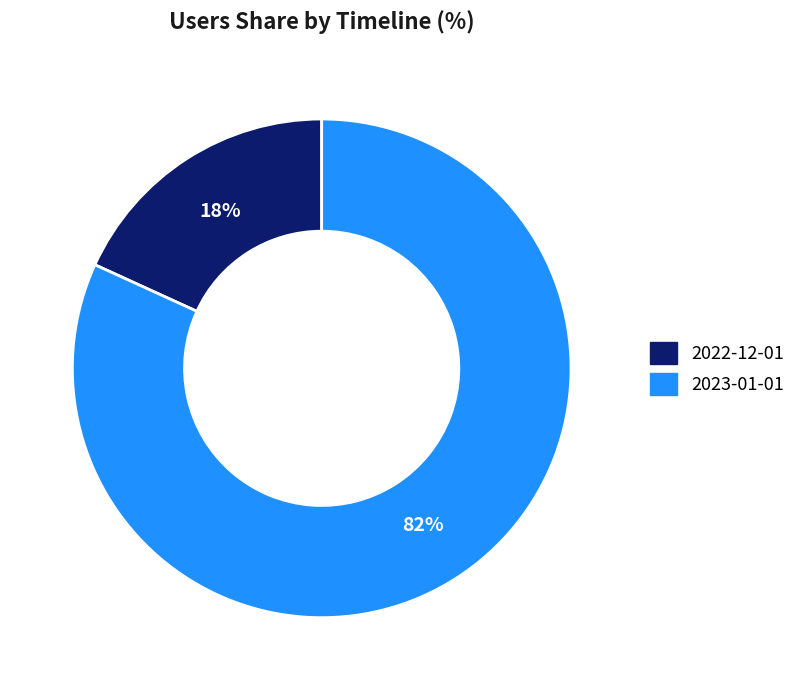

Which category has the smallest portion of the pie?

2022-12-01